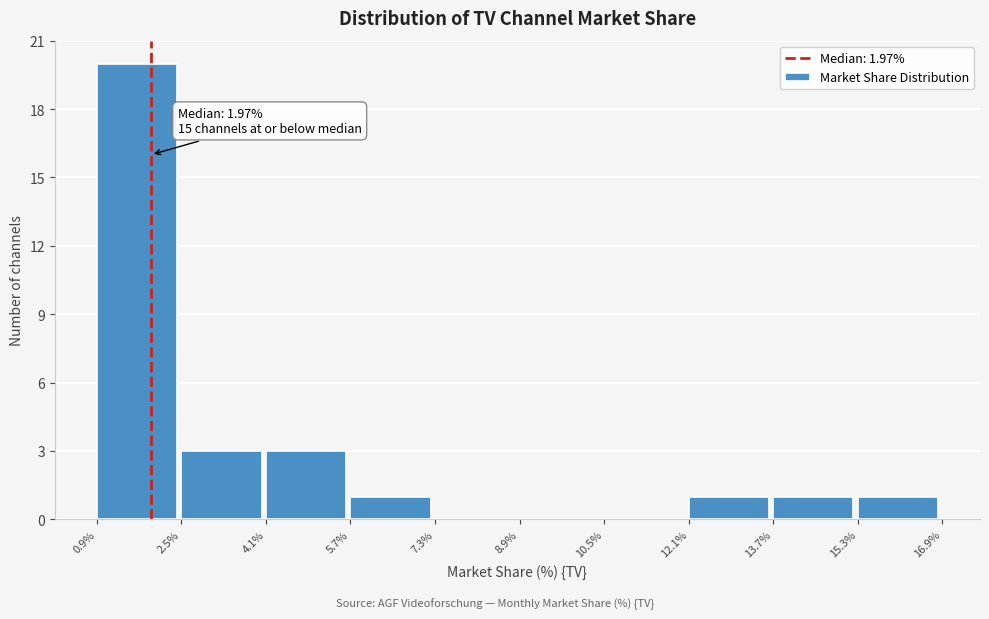

Which range on the x-axis has the tallest bar?

0.9% to 2.5%